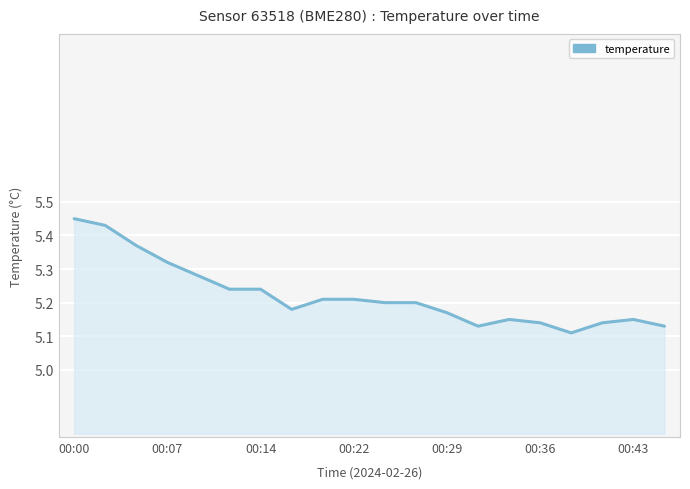

What is the change in value from 8 to 16?

-0.1